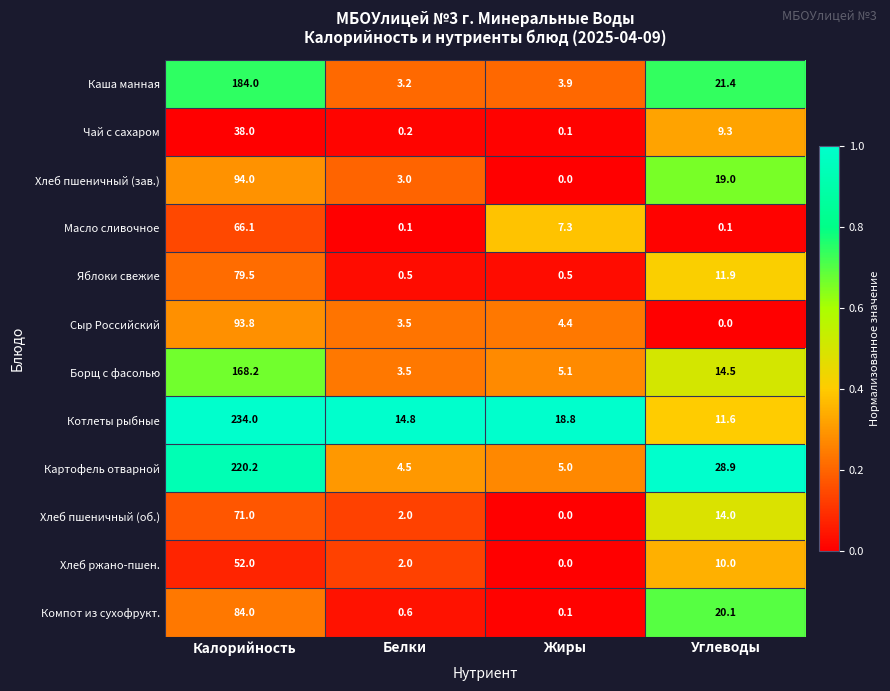

Rank the series by their maximum value, from highest to lowest.

Котлеты рыбные, Картофель отварной, Каша манная, Борщ с фасолью, Хлеб пшеничный (зав.), Сыр Российский, Компот из сухофрукт., Яблоки свежие, Хлеб пшеничный (об.), Масло сливочное, Хлеб ржано-пшен., Чай с сахаром